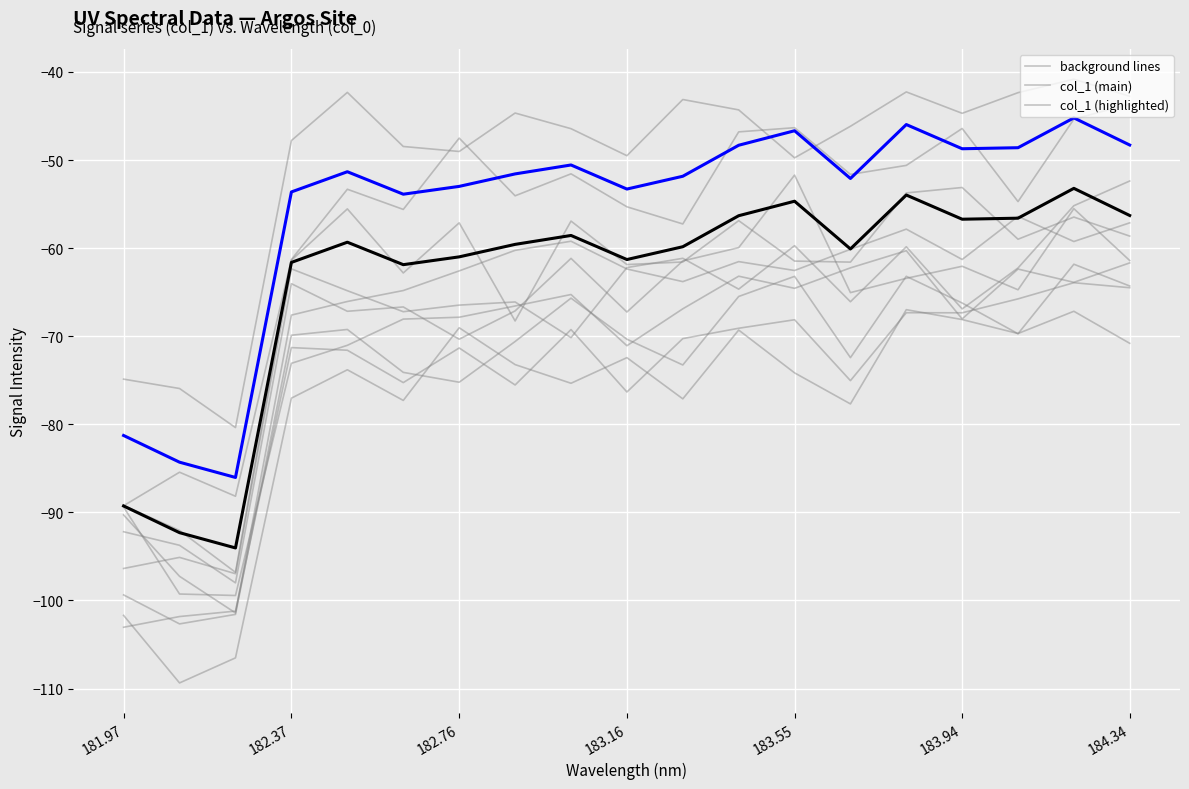

Is it true that background_0 equals -42.2 at 182.37?

False